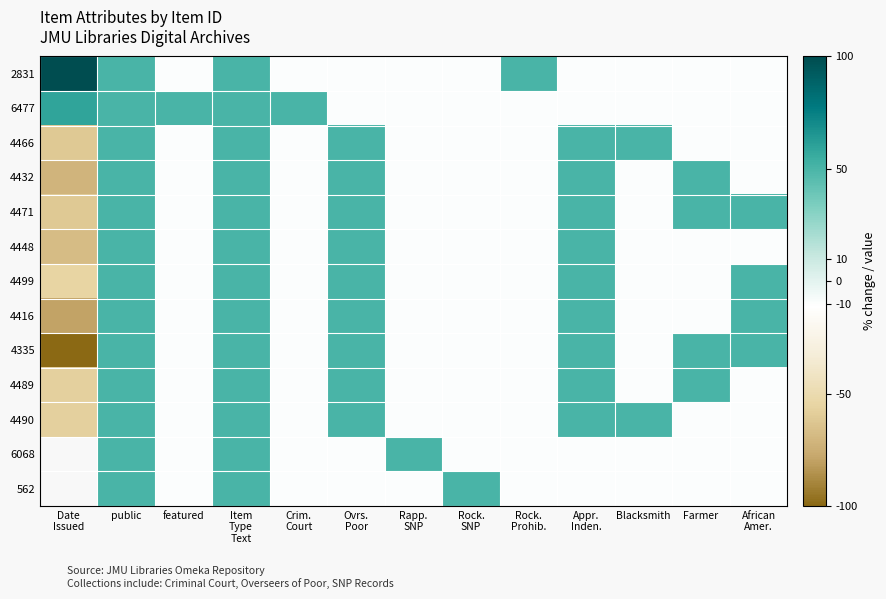

Rank the categories by 4489 value from lowest to highest.

Date Issued, featured, Crim. Court, Rapp. SNP, Rock. SNP, Rock. Prohib., Blacksmith, African Amer., public, Item Type Text, Ovrs. Poor, Appr. Inden., Farmer